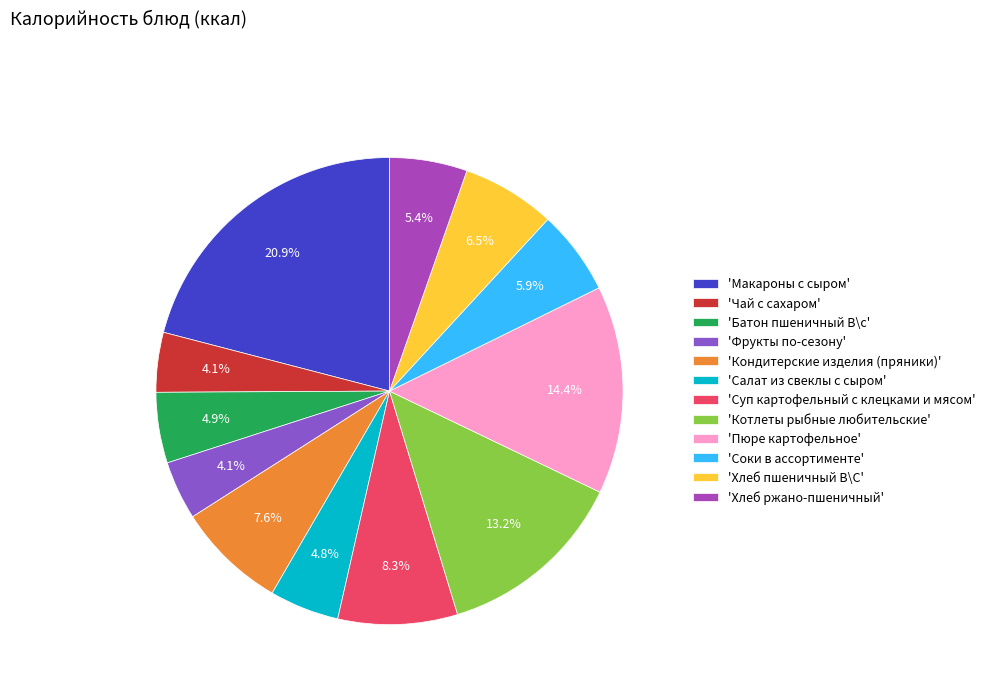

Which slice is the largest?

'Макароны с сыром'